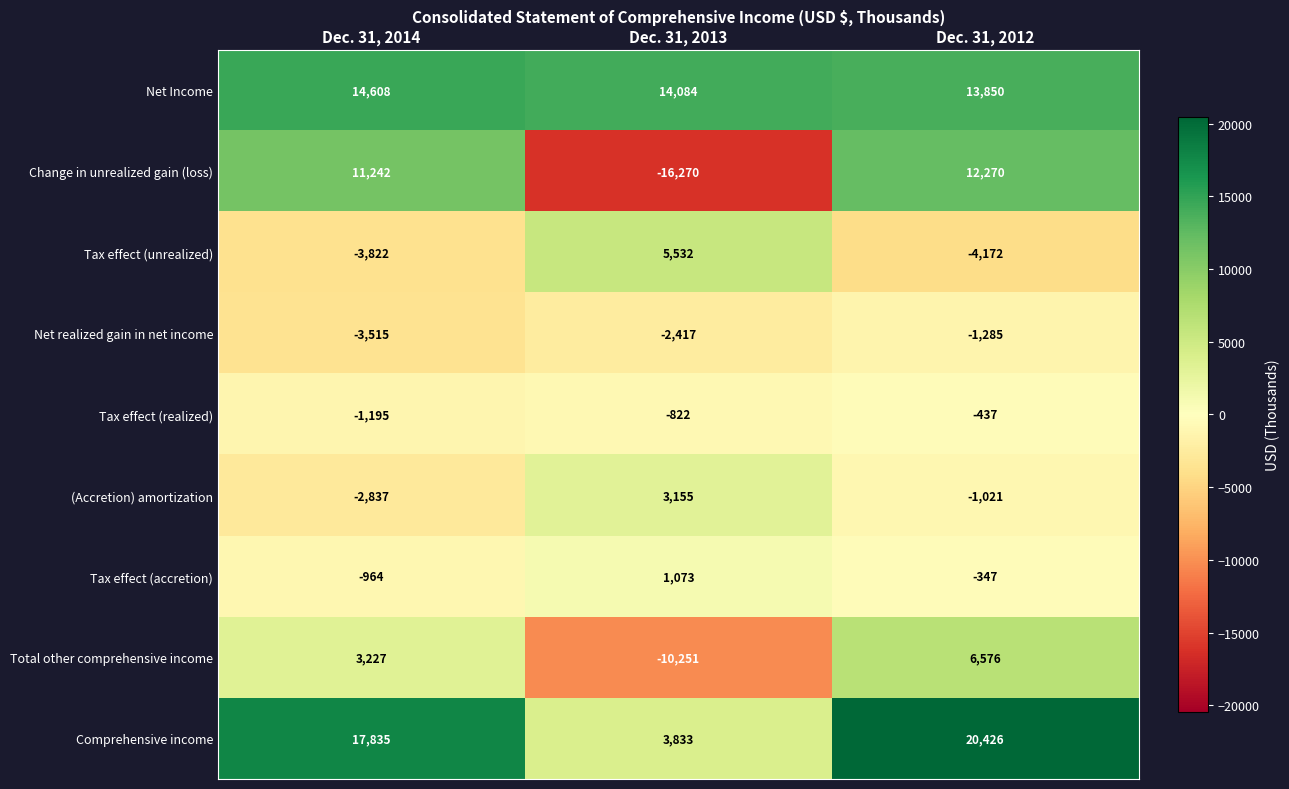

Reading left to right, extract all data points from this chart.

Net Income: Dec. 31, 2014=14608	Dec. 31, 2013=14084	Dec. 31, 2012=13850
Change in unrealized gain (loss): Dec. 31, 2014=11242	Dec. 31, 2013=-16270	Dec. 31, 2012=12270
Tax effect (unrealized): Dec. 31, 2014=-3822	Dec. 31, 2013=5532	Dec. 31, 2012=-4172
Net realized gain in net income: Dec. 31, 2014=-3515	Dec. 31, 2013=-2417	Dec. 31, 2012=-1285
Tax effect (realized): Dec. 31, 2014=-1195	Dec. 31, 2013=-822	Dec. 31, 2012=-437
(Accretion) amortization: Dec. 31, 2014=-2837	Dec. 31, 2013=3155	Dec. 31, 2012=-1021
Tax effect (accretion): Dec. 31, 2014=-964	Dec. 31, 2013=1073	Dec. 31, 2012=-347
Total other comprehensive income: Dec. 31, 2014=3227	Dec. 31, 2013=-10251	Dec. 31, 2012=6576
Comprehensive income: Dec. 31, 2014=17835	Dec. 31, 2013=3833	Dec. 31, 2012=20426